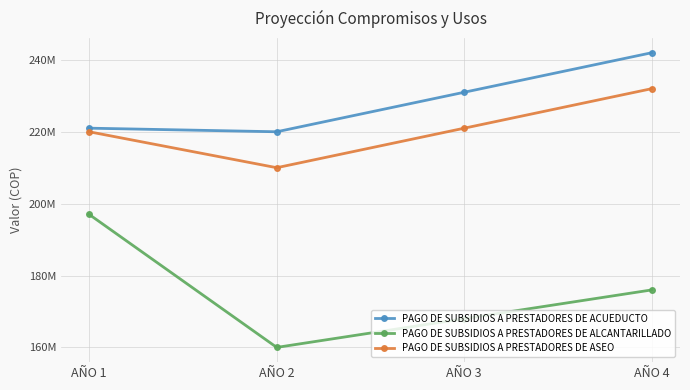

At which category is the sum across all series the highest?

AÑO 4